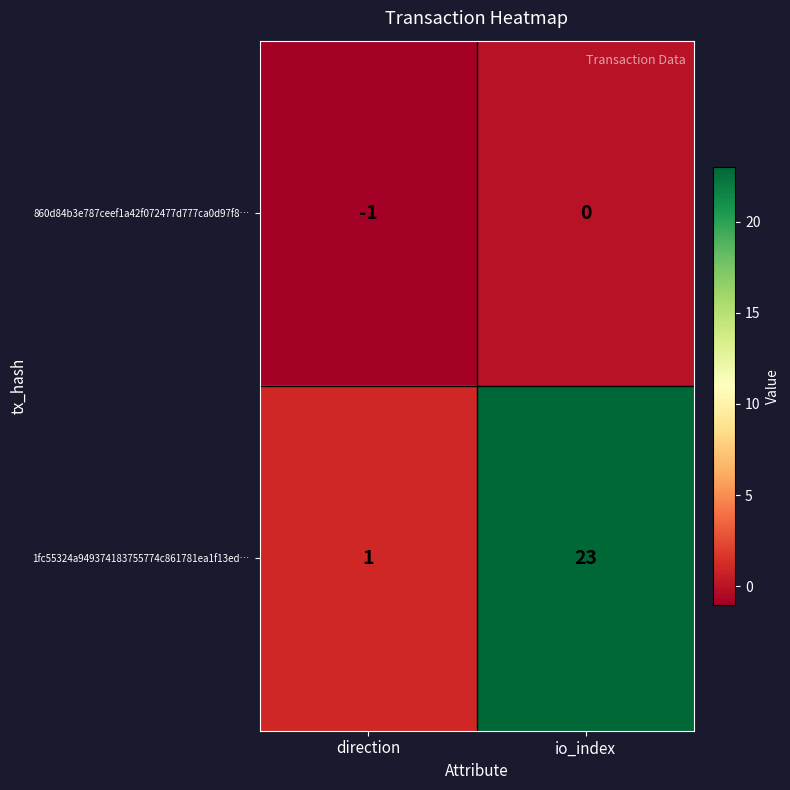

What is the difference between the highest and lowest values at direction?

2